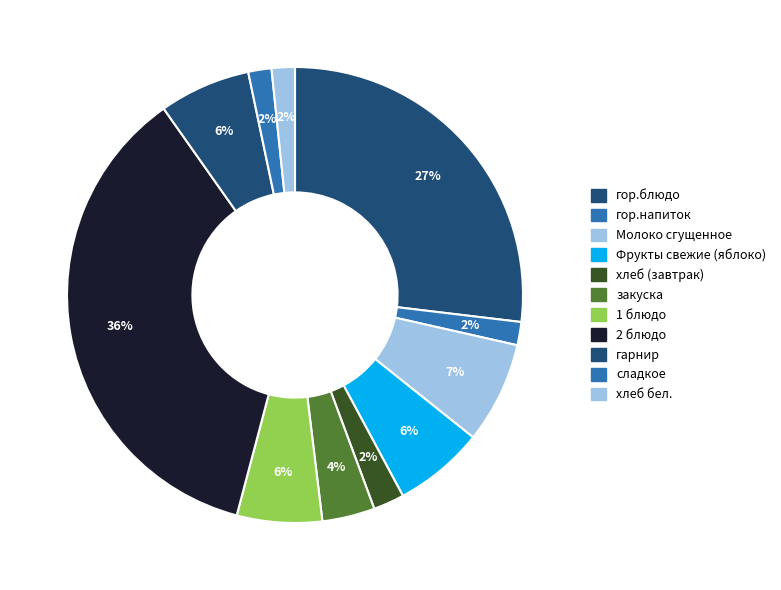

Rank the categories by value from lowest to highest.

гор.напиток, сладкое, хлеб бел., хлеб (завтрак), закуска, 1 блюдо, Фрукты свежие (яблоко), гарнир, Молоко сгущенное, гор.блюдо, 2 блюдо